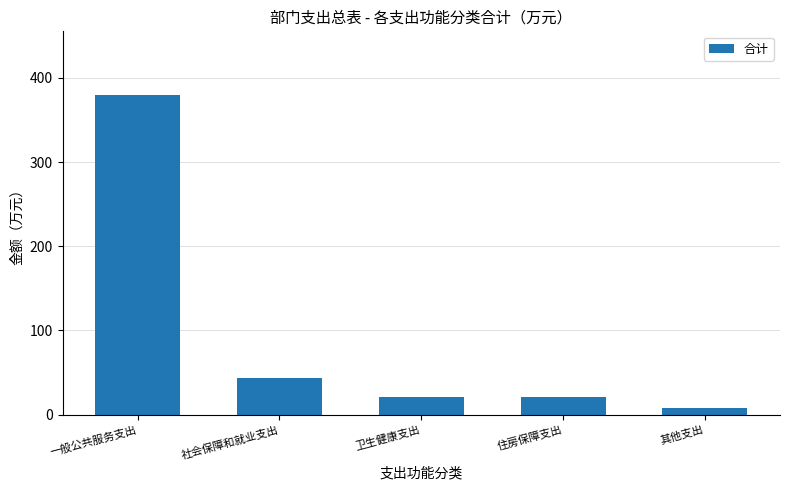

What is the sum of all values?

472.6